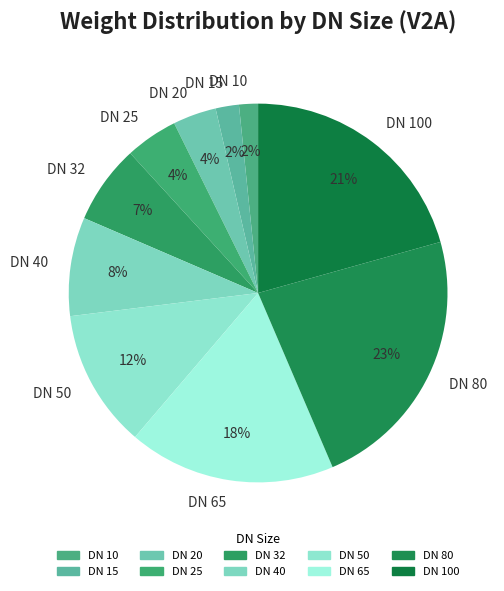

To the nearest percent, what is the combined percentage of DN 80 and DN 32?

30%